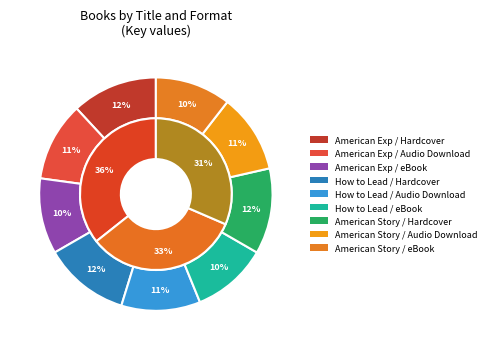

What portion of the pie excludes How to Lead?

67.2%